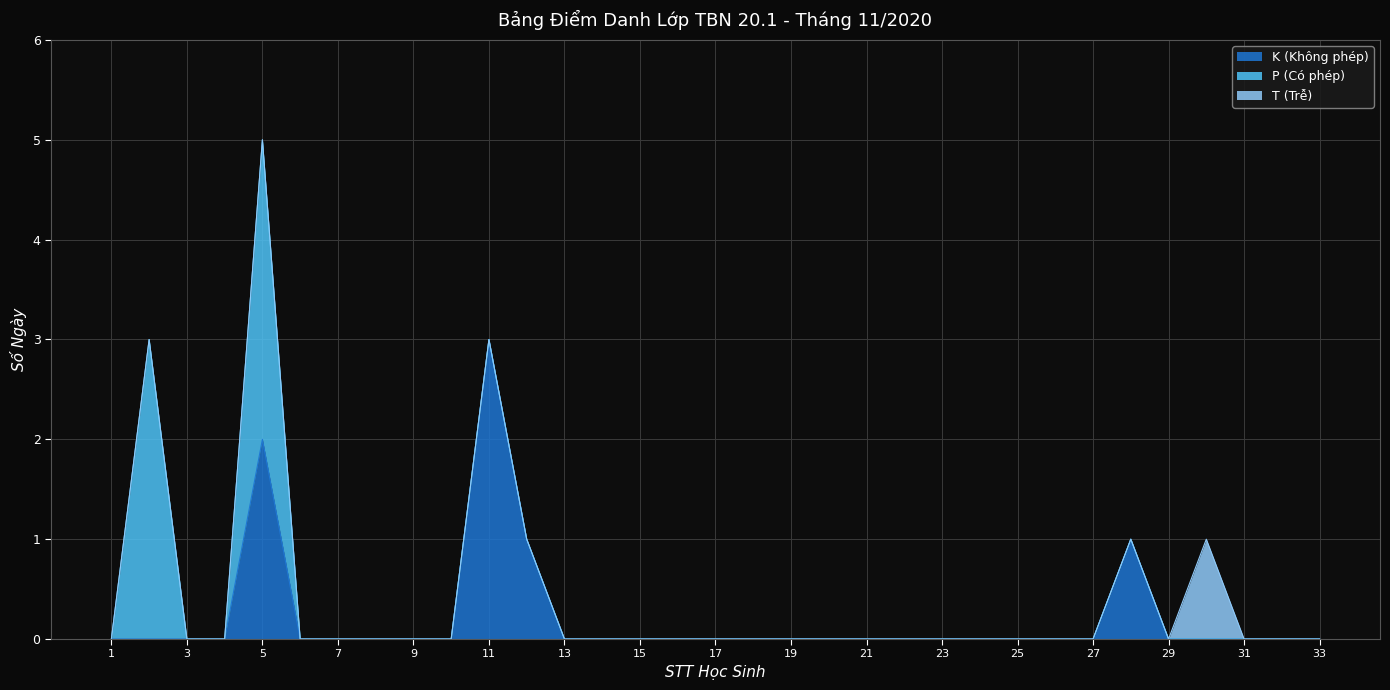

True or false: T (Trễ) and P (Có phép) cross at least once.

False